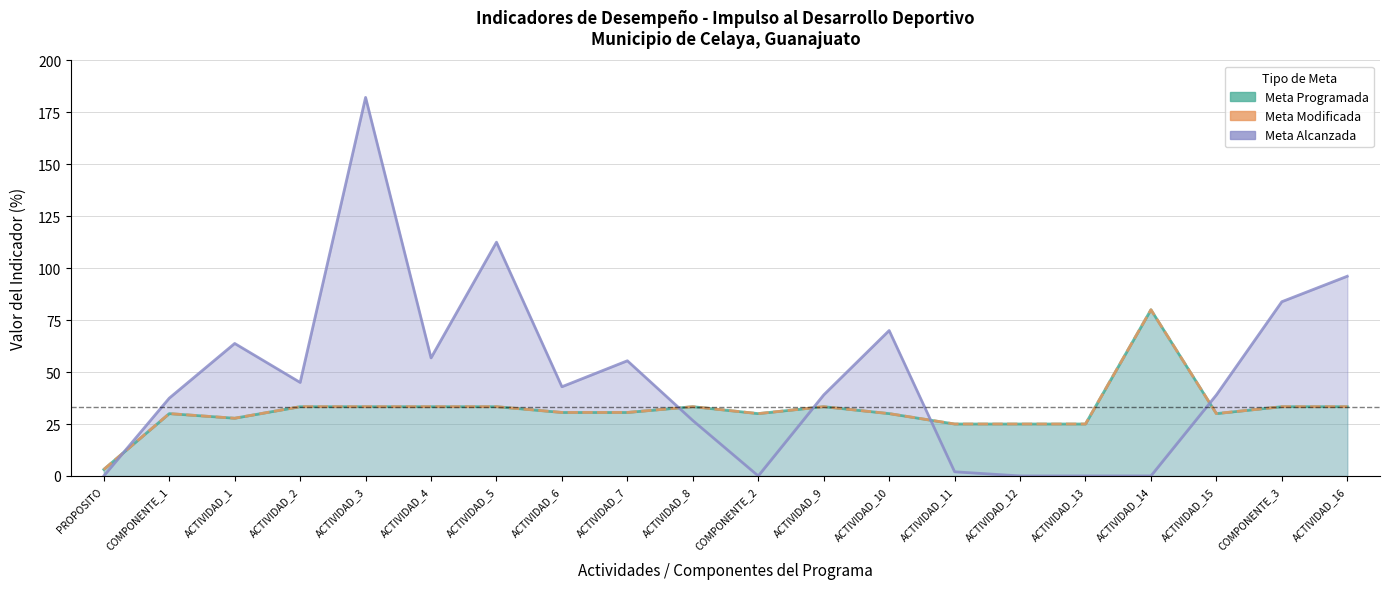

True or false: Meta Programada and Meta Modificada cross at least once.

False